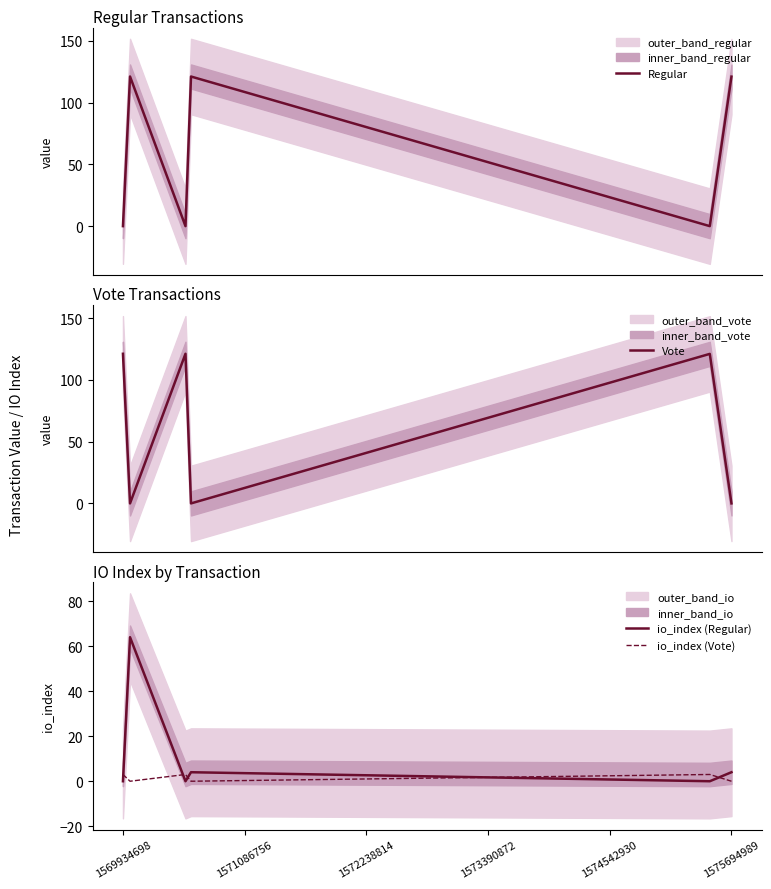

What are all the series names shown in the legend?

Regular, Vote, io_index (Regular), io_index (Vote)